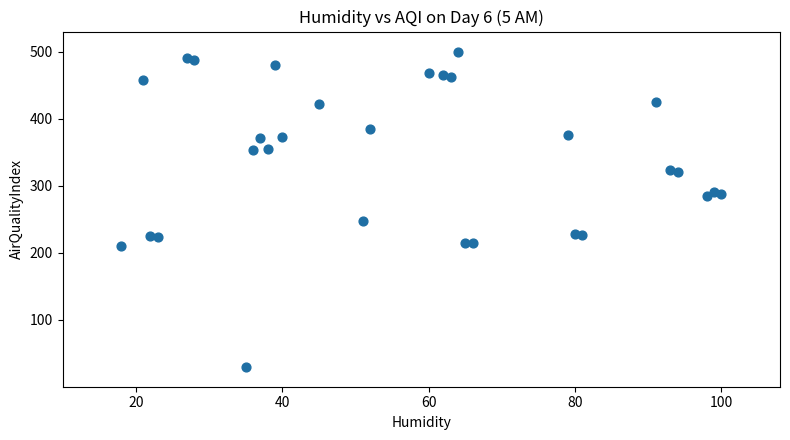

What is the range of X values (max minus min)?

82